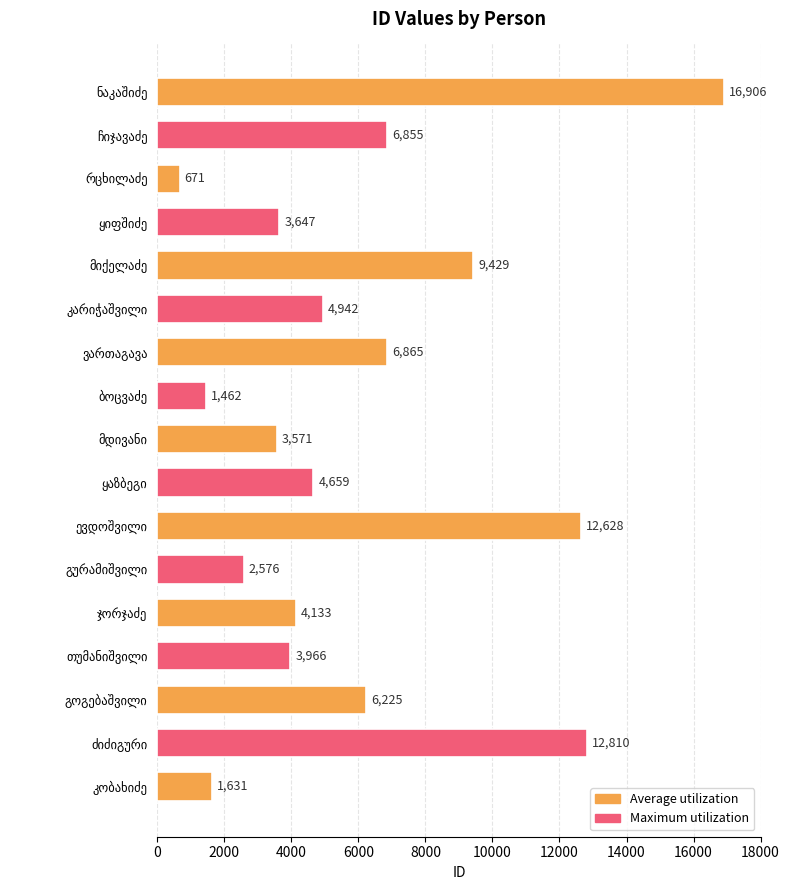

What is the difference between the maximum and minimum values?

16235